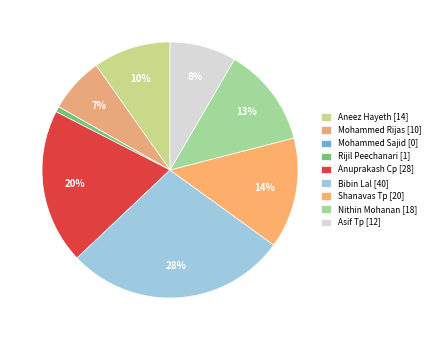

Is Shanavas Tp the majority of the pie?

No